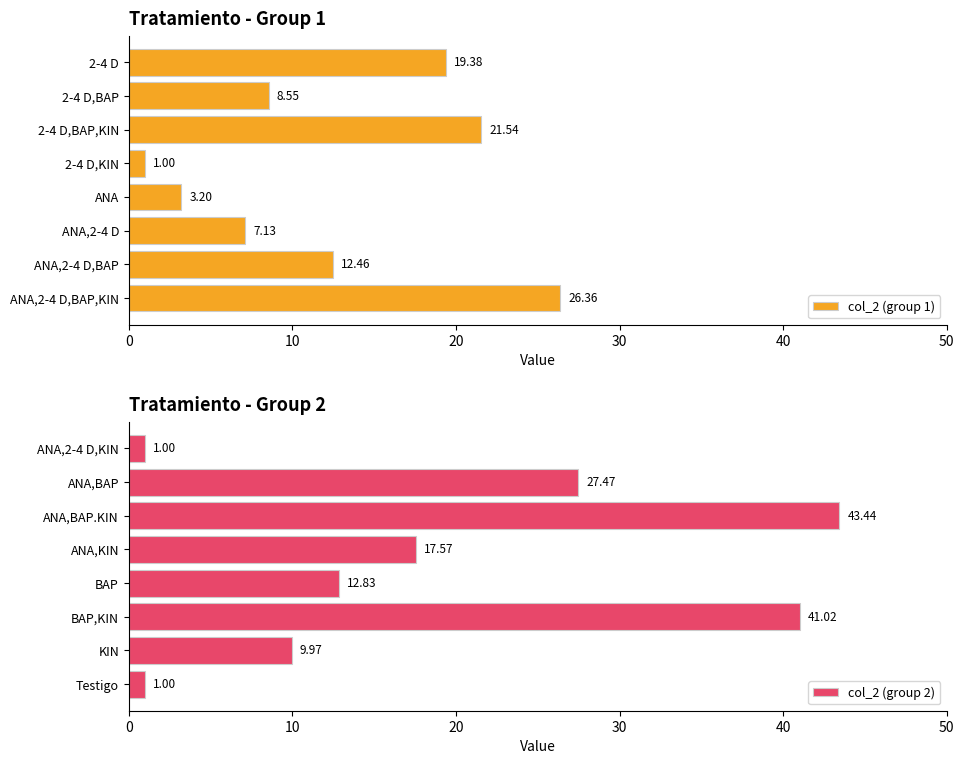

What is the difference between the maximum and minimum values in the col_2 (group 1) series?

25.4